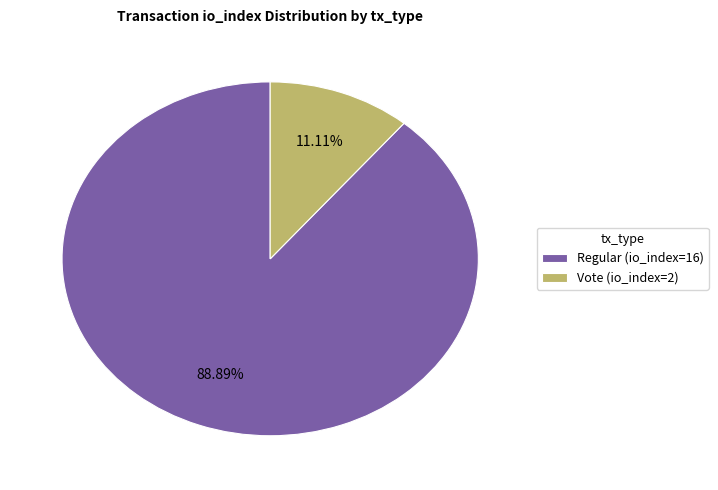

To the nearest percent, what is the average slice percentage?

50%